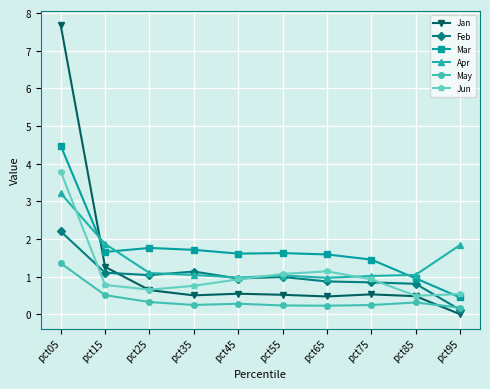

What is the value of the Jun point at the 6th from the left?

1.1